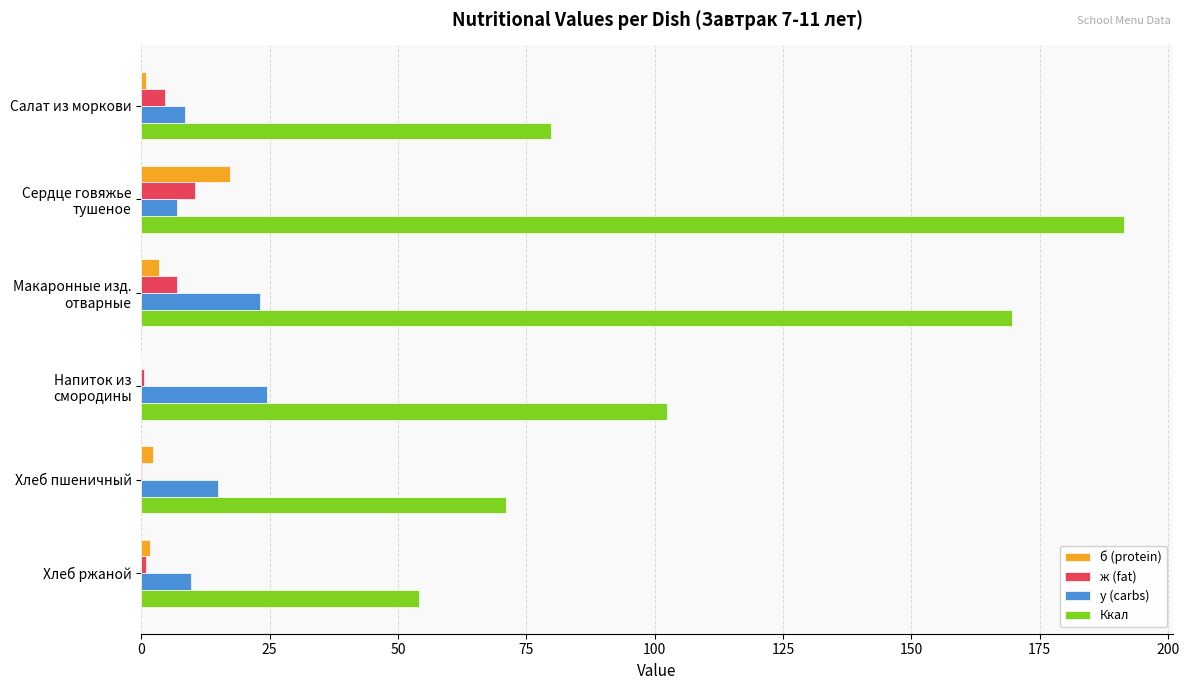

What is the highest value of the б (protein) series?

17.3